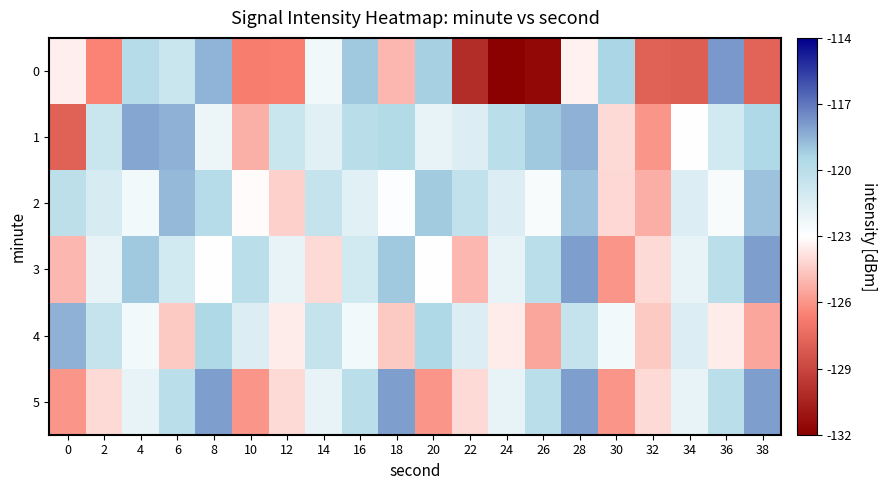

What is the spread (max minus min) of values at 28?

5.4